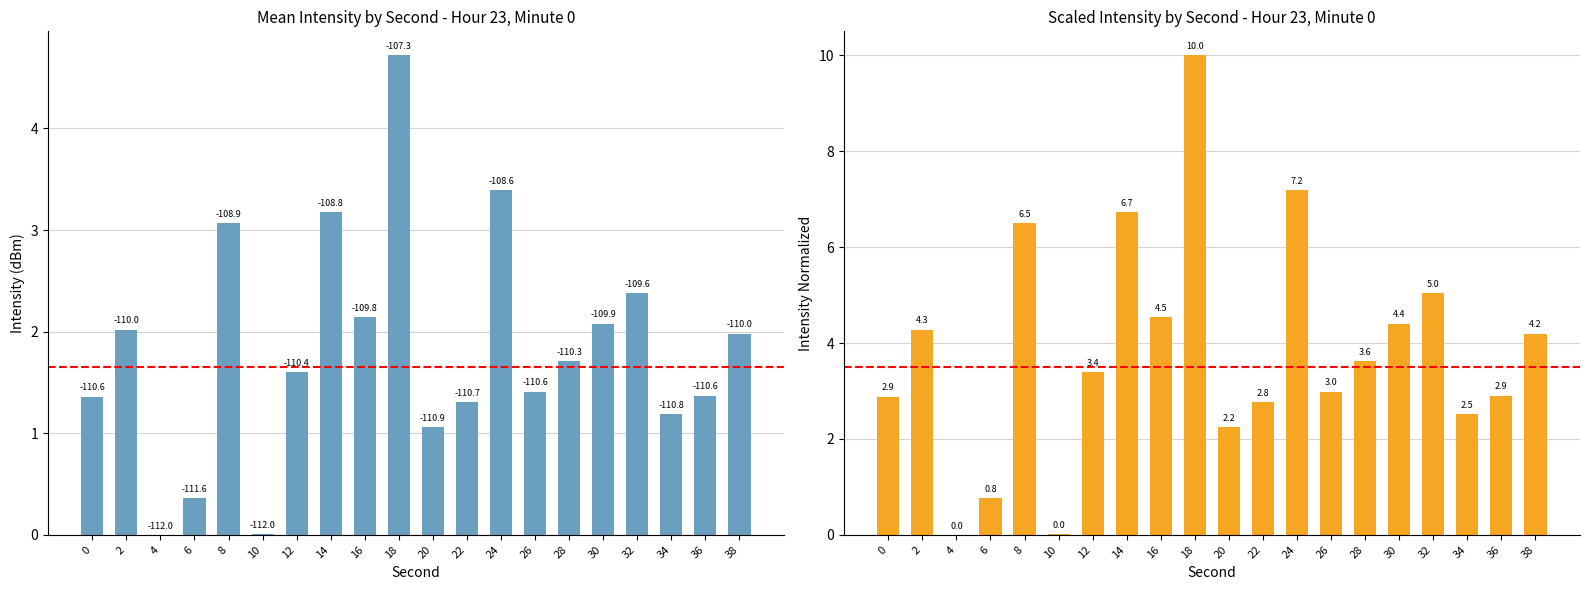

What is the value of the Mean Intensity (dBm) bar at the 17th from the left?

2.4